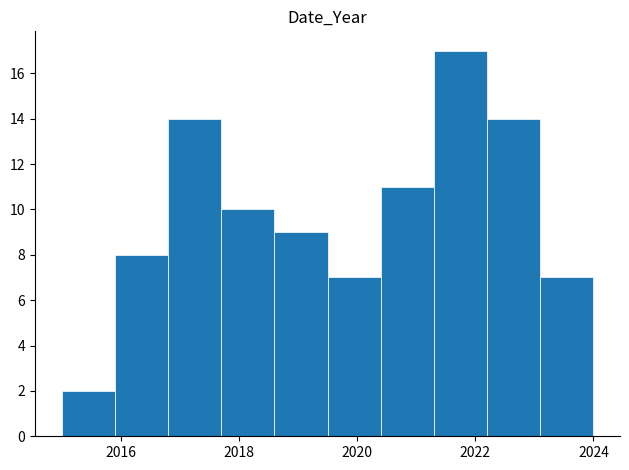

Reading left to right, list every bar in this chart as the range it spans on the x-axis followed by its height. Neither the bar edges nor the heights are printed on the chart, so give them approximately, as read against the axes.

2015.0 to 2015.9: 2
2015.9 to 2016.8: 8
2016.8 to 2017.7: 14
2017.7 to 2018.6: 10
2018.6 to 2019.5: 9
2019.5 to 2020.4: 7
2020.4 to 2021.3: 11
2021.3 to 2022.2: 17
2022.2 to 2023.1: 14
2023.1 to 2024.0: 7